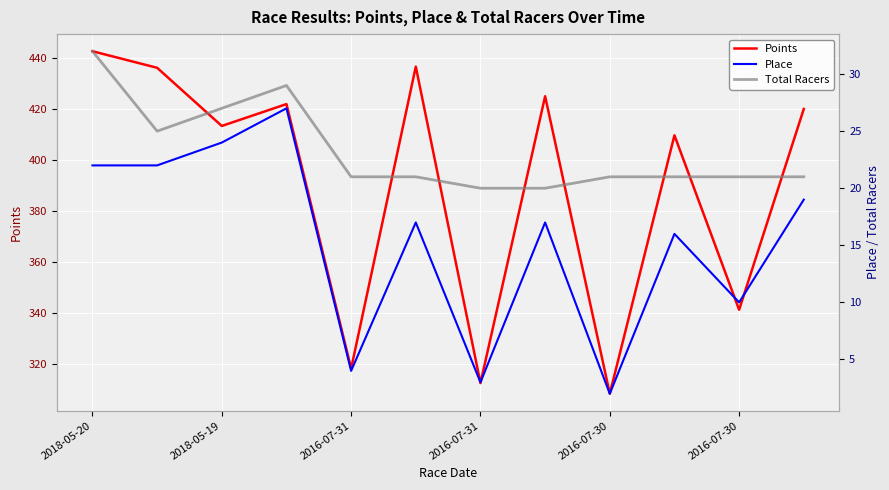

Reading left to right, extract all data points from this chart.

Points: 442.6	436.1	413.3	421.9	318.2	436.6	312.5	425.0	308.3	409.7	341.3	420.0
Place: 22.0	22.0	24.0	27.0	4.0	17.0	3.0	17.0	2.0	16.0	10.0	19.0
Total Racers: 32.0	25.0	27.0	29.0	21.0	21.0	20.0	20.0	21.0	21.0	21.0	21.0